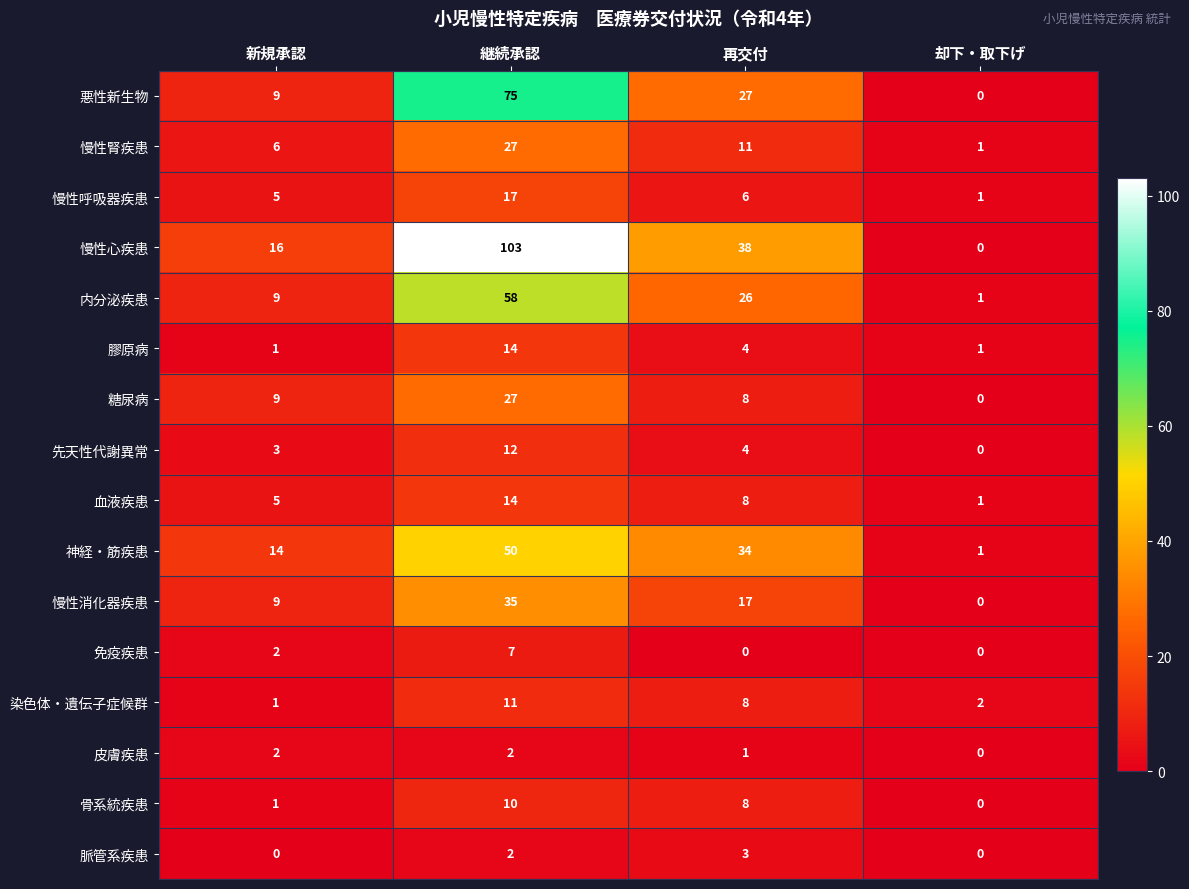

What is the difference between the 慢性腎疾患 values at 継続承認 and 新規承認?

21